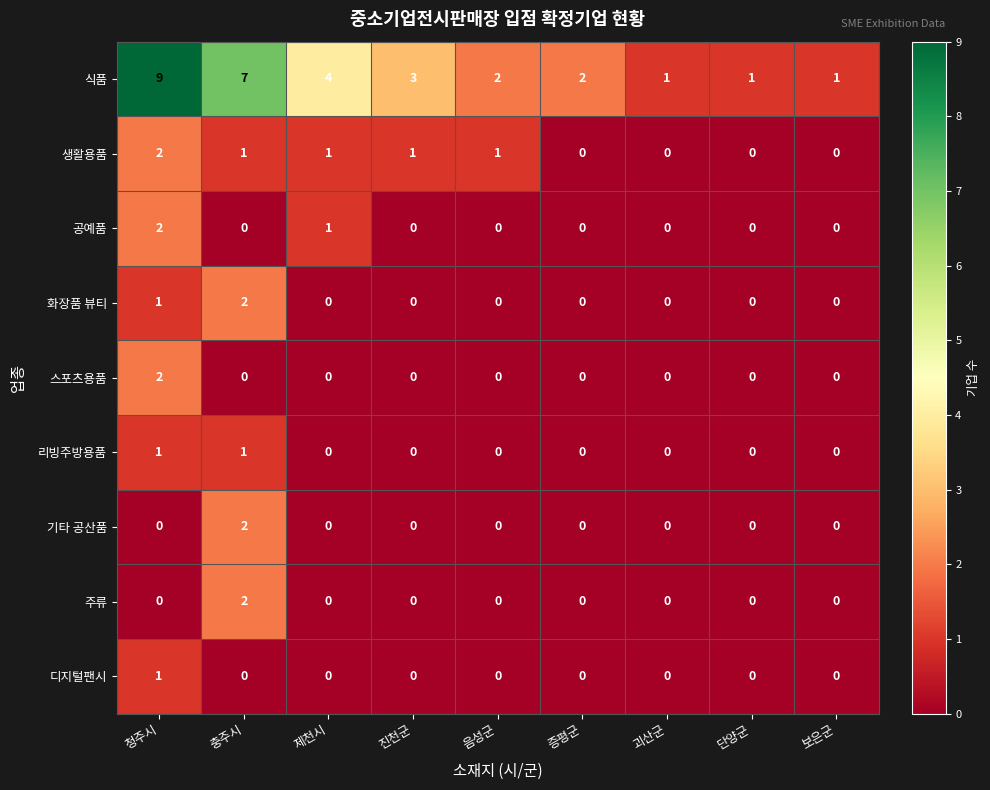

What is the difference between the maximum and minimum values in the 식품 series?

8